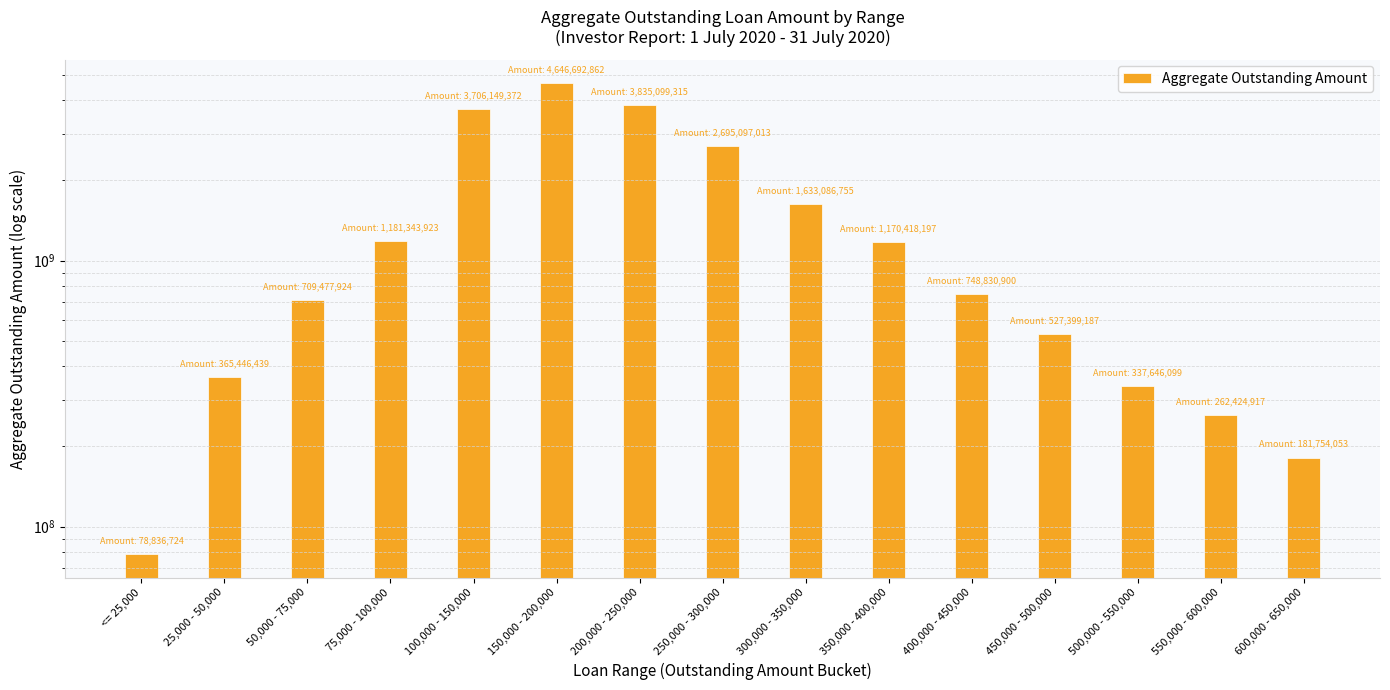

The value at 150,000 - 200,000 is 3150976287.8. True or false?

False